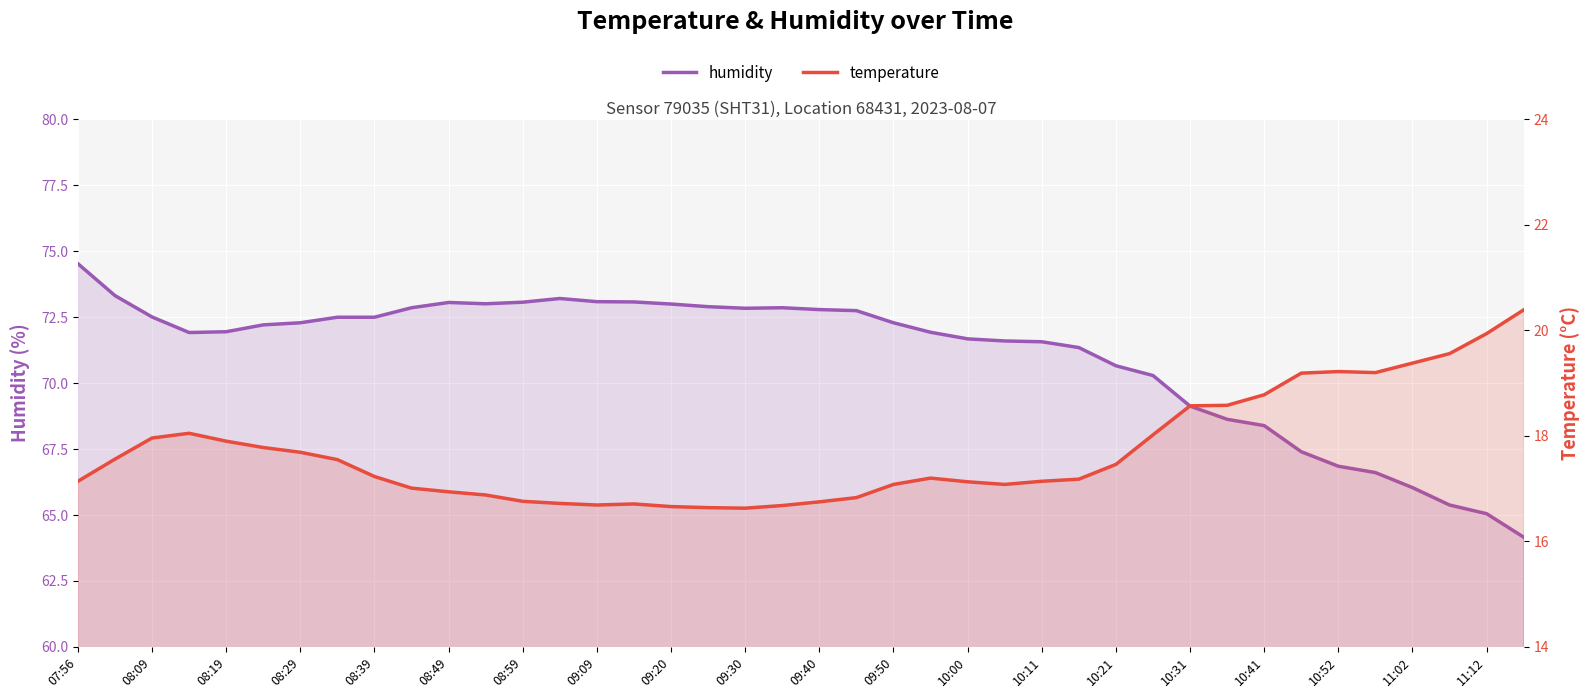

Which series has the largest total across all categories?

humidity